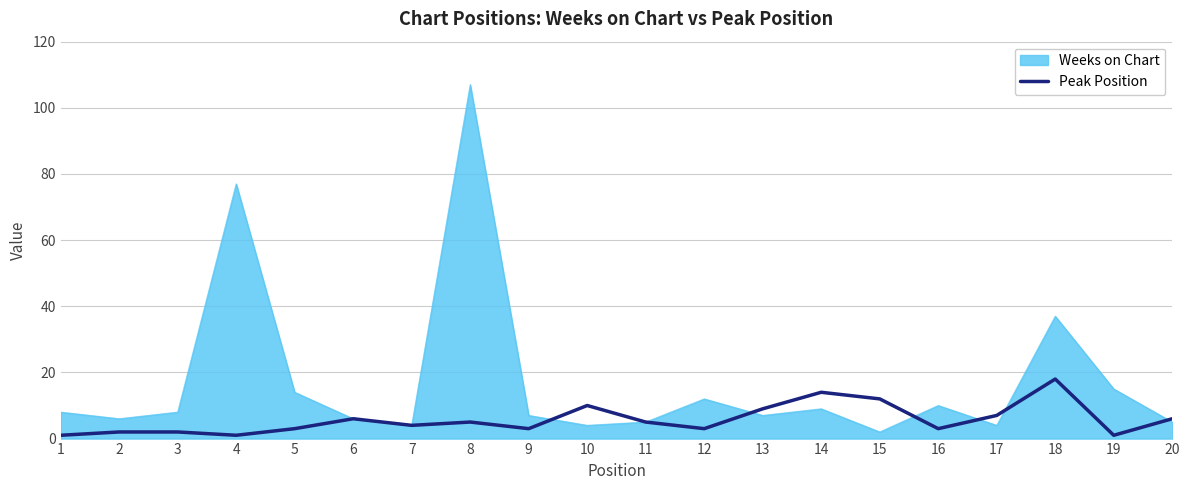

At which label does Peak Position reach its peak?

18